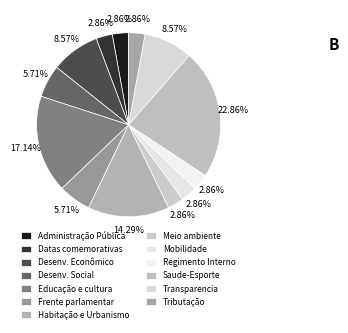

What is the smallest slice in the pie chart?

Administração Pública